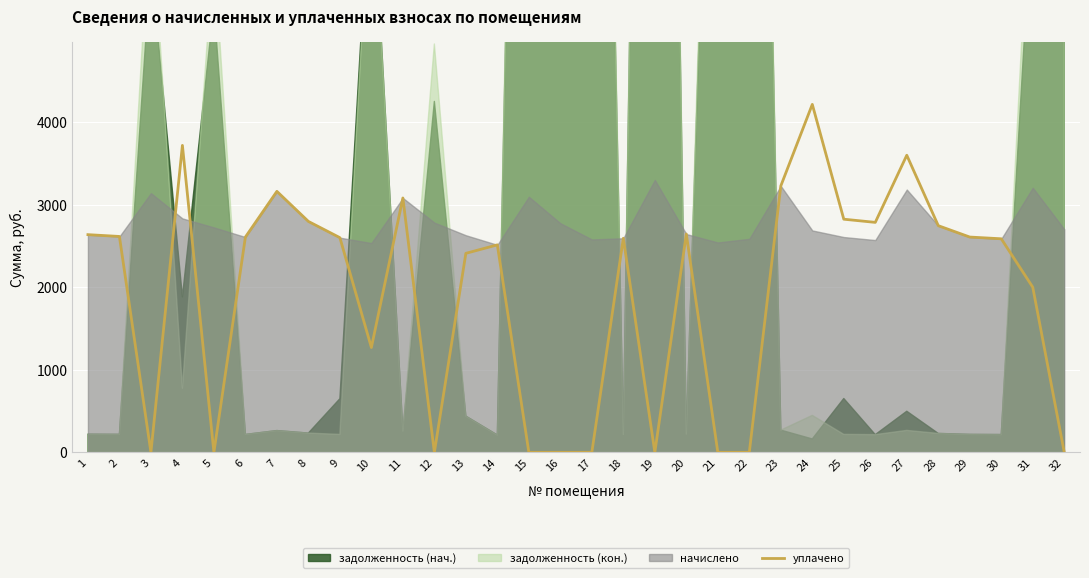

Rank the categories by value from lowest to highest.

3, 5, 12, 15, 16, 17, 19, 21, 22, 32, 10, 31, 13, 14, 30, 18, 9, 6, 29, 2, 1, 20, 28, 26, 8, 25, 11, 7, 23, 27, 4, 24